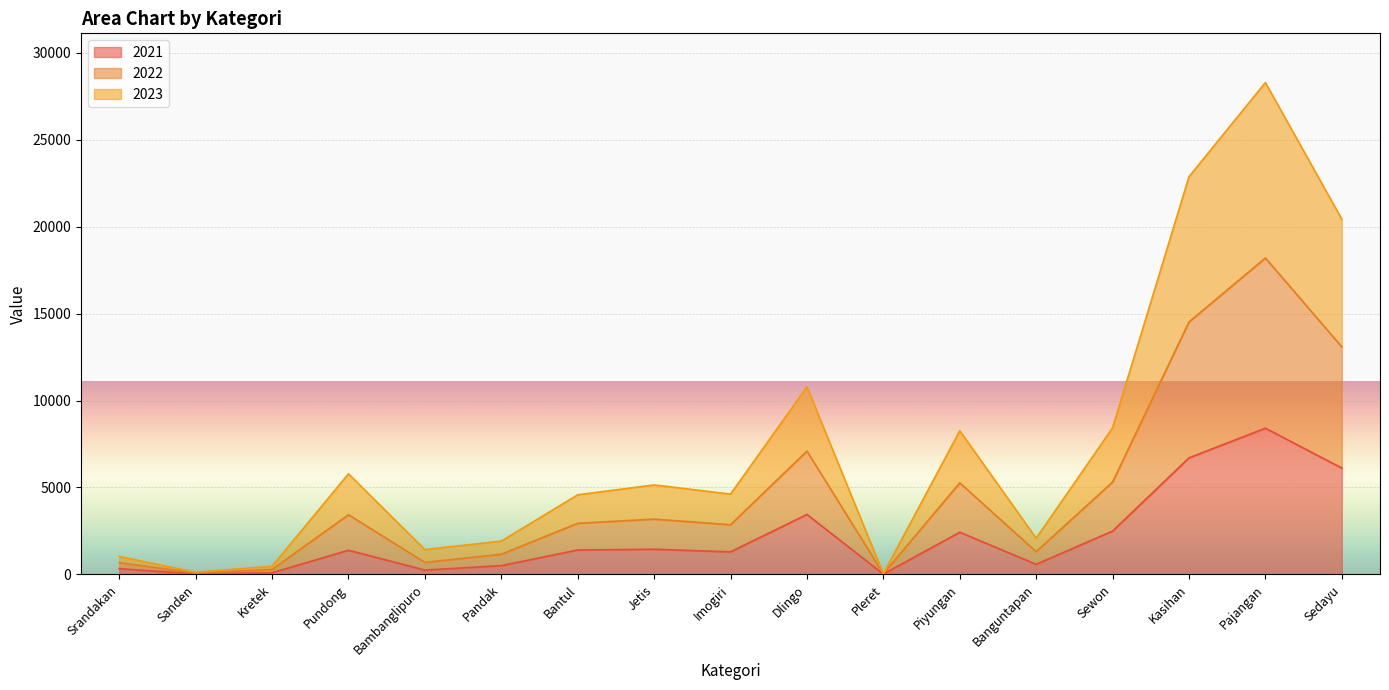

True or false: 2021 and 2022 intersect in this chart.

False